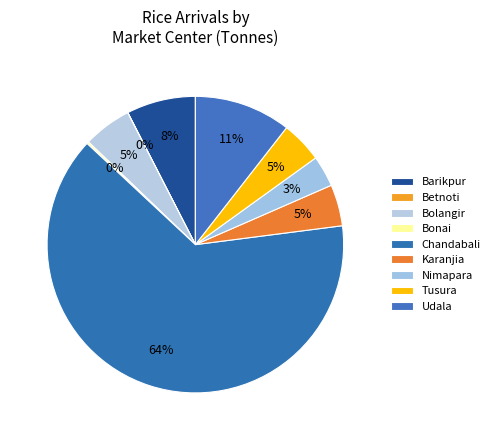

Which category has the smallest portion of the pie?

Betnoti